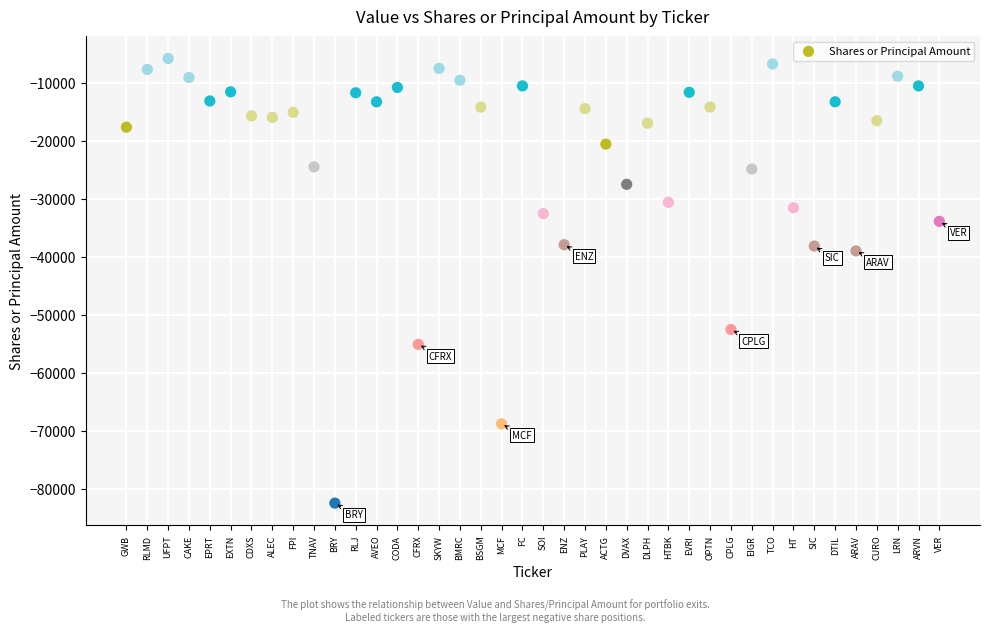

What is the range of Y values (max minus min)?

76676